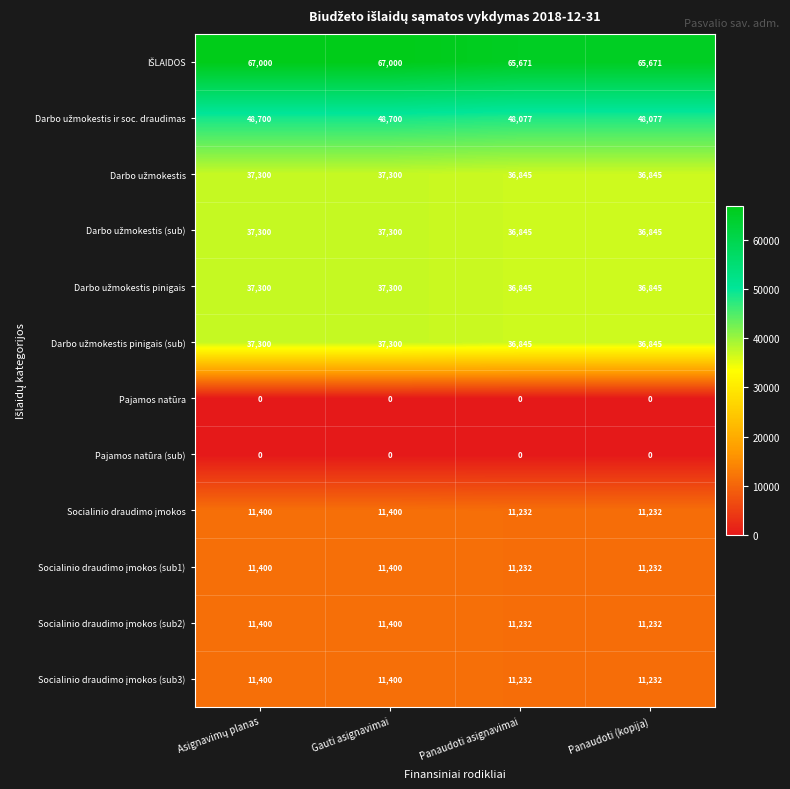

What is the total value across all series at Panaudoti asignavimai?

306056